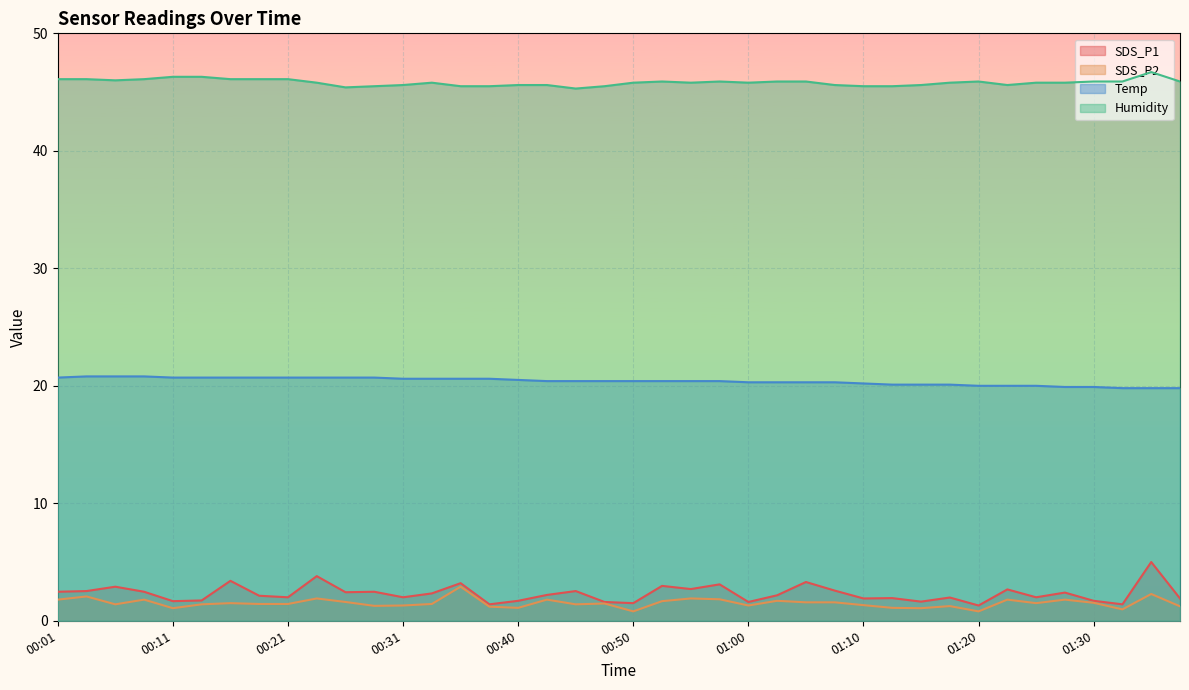

Is it true that SDS_P1 equals 1.0 at 00:48?

False